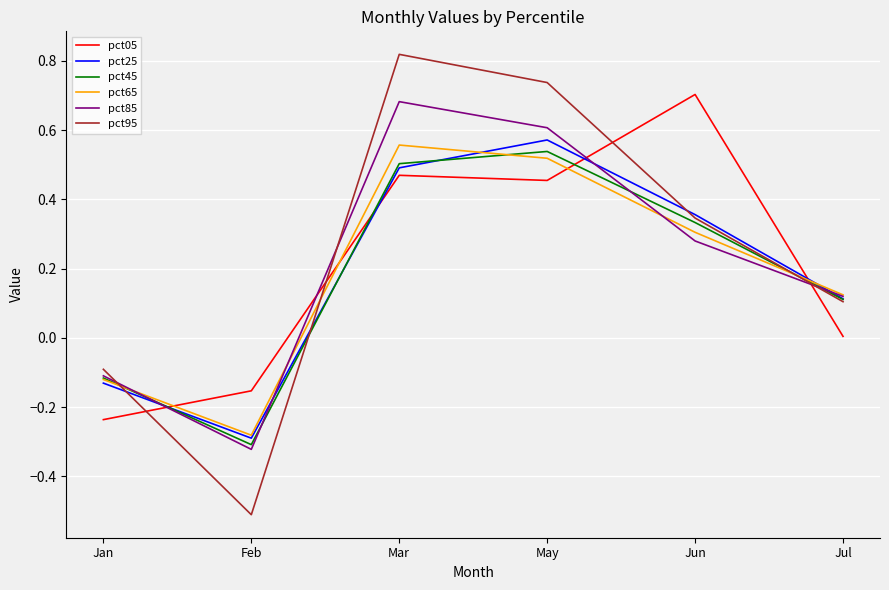

Is the value of pct25 at Jul greater than the value of pct85 at May?

No